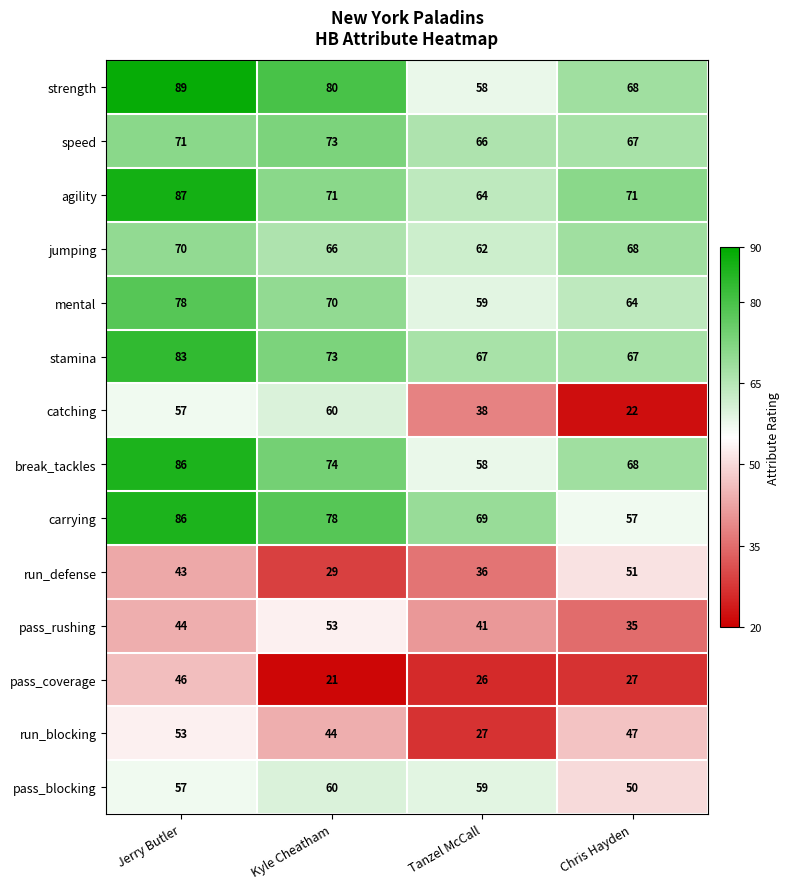

The mental series shows 64 at Chris Hayden. True or false?

True